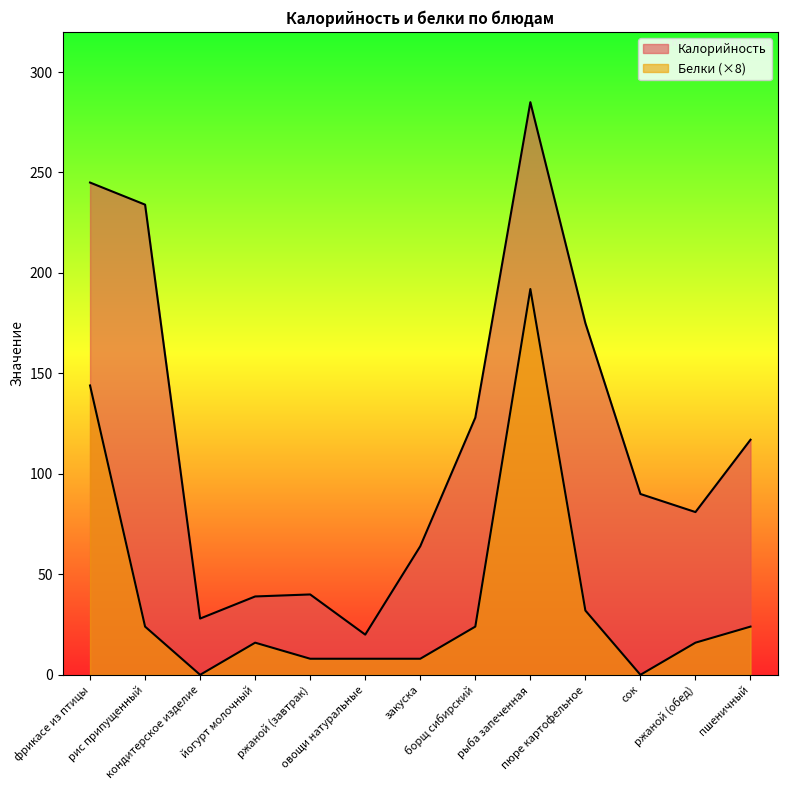

Which label corresponds to the smallest value in the chart?

кондитерское изделие